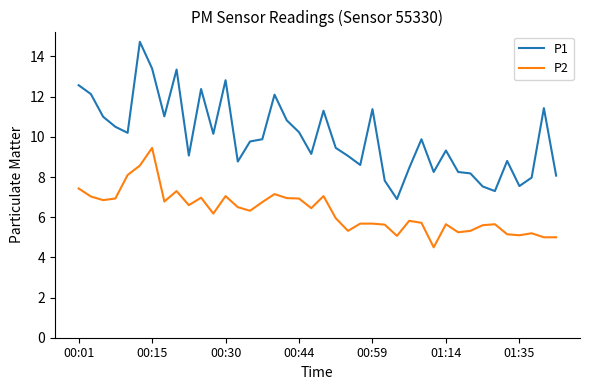

List the series in order of their overall mean, lowest first.

P2, P1